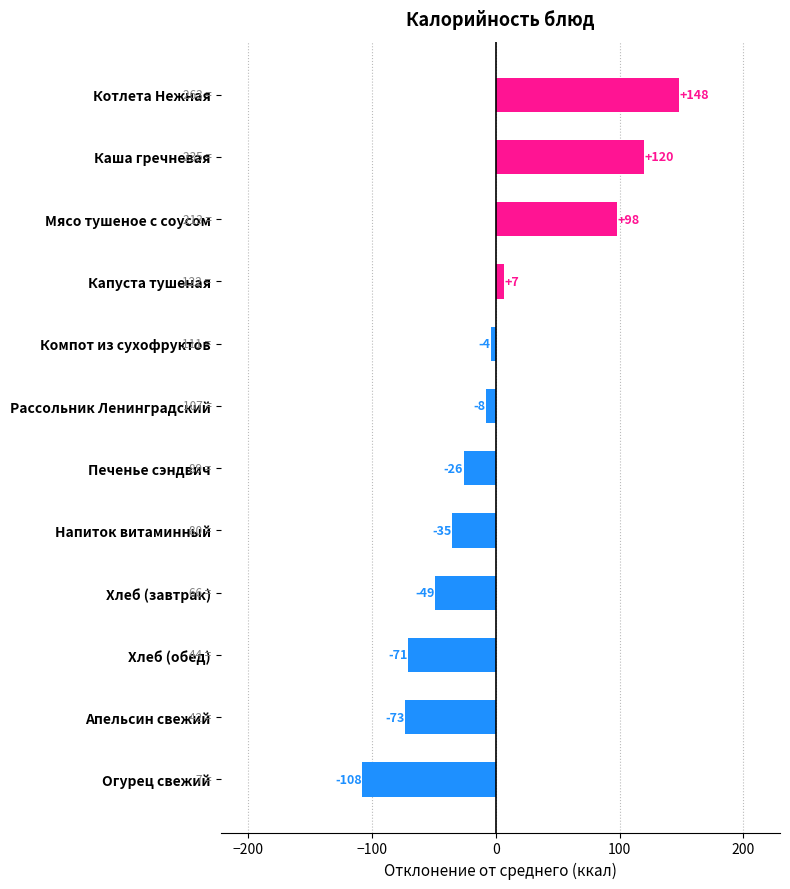

Rank the categories by value from lowest to highest.

Огурец свежий, Апельсин свежий, Хлеб (обед), Хлеб (завтрак), Напиток витаминный, Печенье сэндвич, Рассольник Ленинградский, Компот из сухофруктов, Капуста тушеная, Мясо тушеное с соусом, Каша гречневая, Котлета Нежная